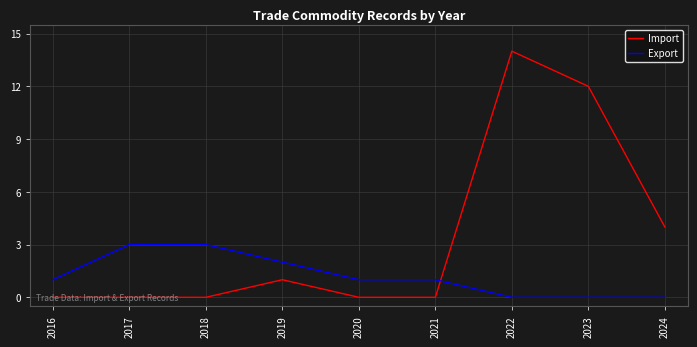

Reading right to left, transcribe all the data shown in this chart.

Import: 2024=4	2023=12	2022=14	2021=0	2020=0	2019=1	2018=0	2017=0	2016=0
Export: 2024=0	2023=0	2022=0	2021=1	2020=1	2019=2	2018=3	2017=3	2016=1